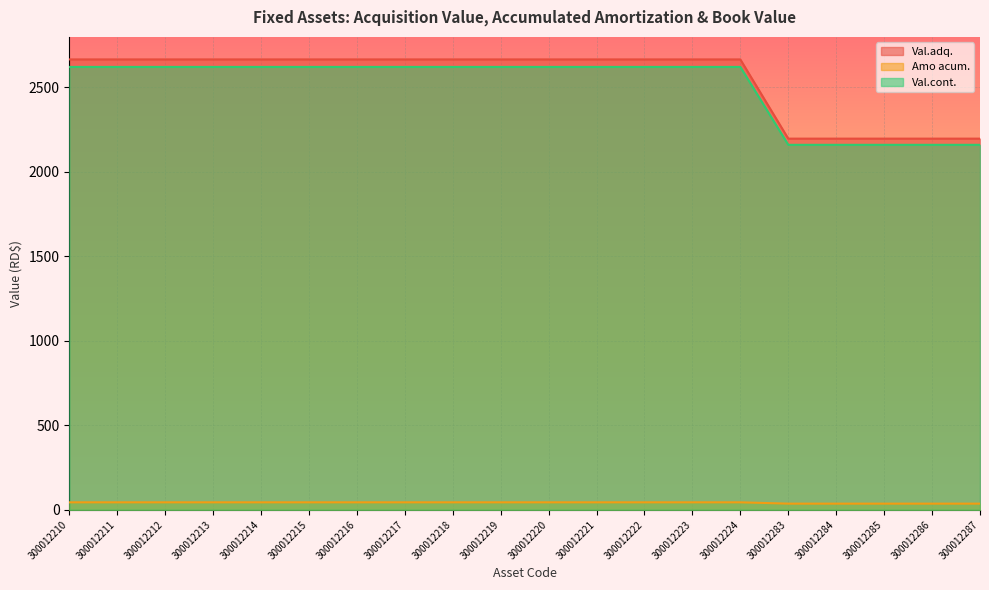

Reading left to right, extract all data points from this chart.

Val.adq.: 300012210=2663.3	300012211=2663.3	300012212=2663.3	300012213=2663.3	300012214=2663.3	300012215=2663.3	300012216=2663.3	300012217=2663.3	300012218=2663.3	300012219=2663.3	300012220=2663.3	300012221=2663.3	300012222=2663.3	300012223=2663.3	300012224=2663.3	300012283=2194.8	300012284=2194.8	300012285=2194.8	300012286=2194.8	300012287=2194.8
Amo acum.: 300012210=2618.9	300012211=2618.9	300012212=2618.9	300012213=2618.9	300012214=2618.9	300012215=2618.9	300012216=2618.9	300012217=2618.9	300012218=2618.9	300012219=2618.9	300012220=2618.9	300012221=2618.9	300012222=2618.9	300012223=2618.9	300012224=2618.9	300012283=2158.2	300012284=2158.2	300012285=2158.2	300012286=2158.2	300012287=2158.2
Val.cont.: 300012210=44.4	300012211=44.4	300012212=44.4	300012213=44.4	300012214=44.4	300012215=44.4	300012216=44.4	300012217=44.4	300012218=44.4	300012219=44.4	300012220=44.4	300012221=44.4	300012222=44.4	300012223=44.4	300012224=44.4	300012283=36.6	300012284=36.6	300012285=36.6	300012286=36.6	300012287=36.6